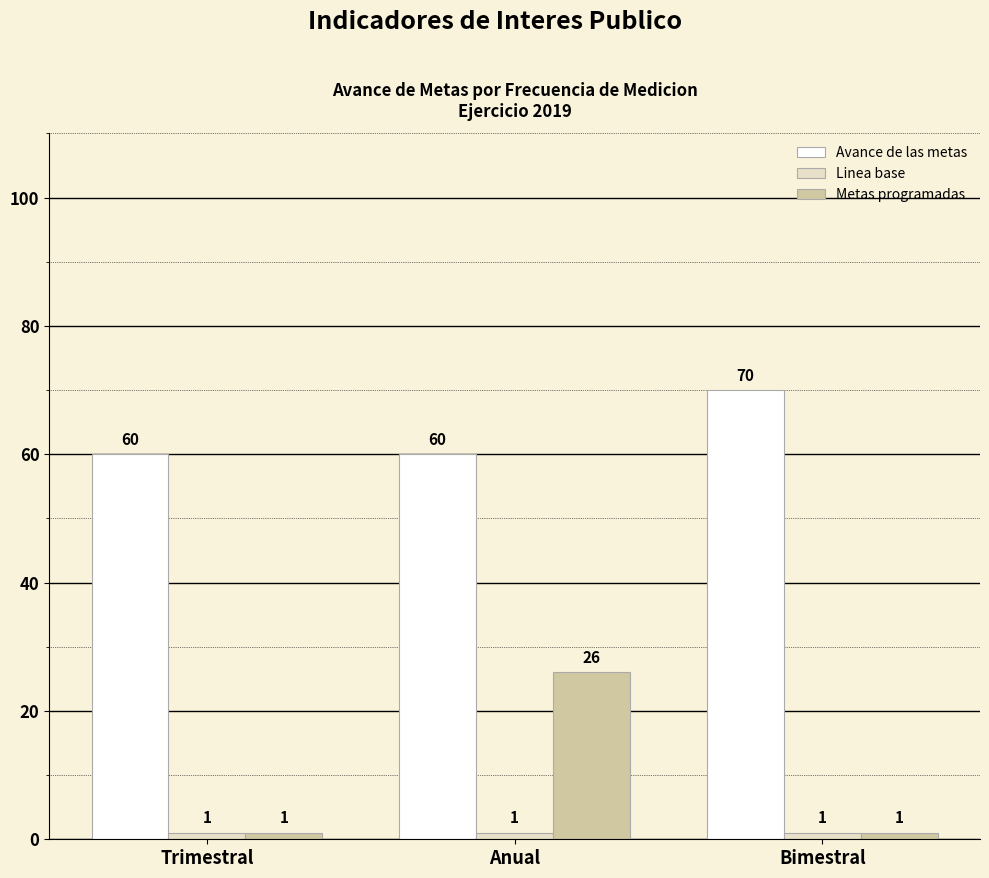

Is it true that Avance de las metas equals 45 at Bimestral?

False